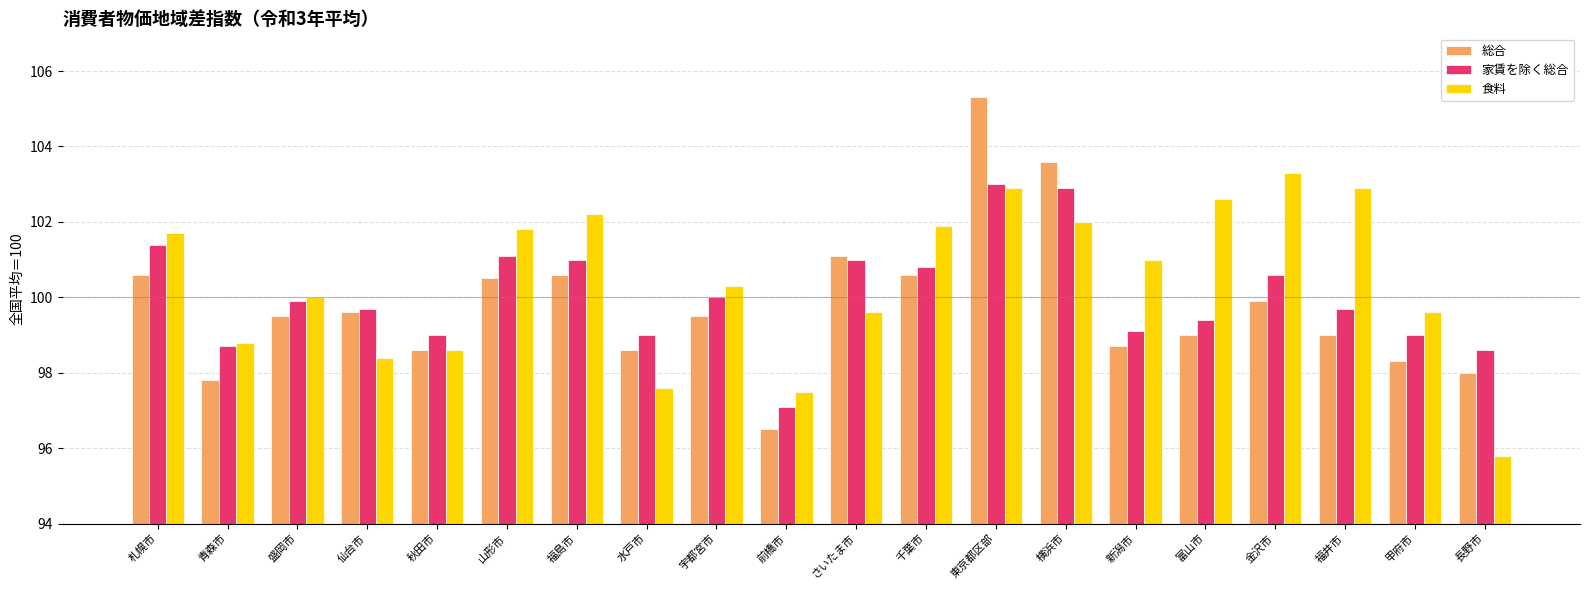

What is the difference between the 食料 values at 青森市 and 福島市?

3.4